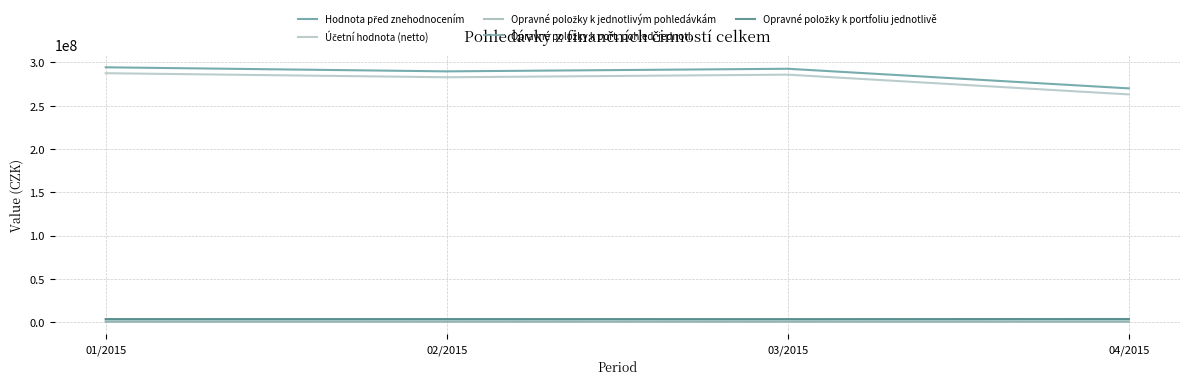

Does the chart have visible grid lines?

Yes